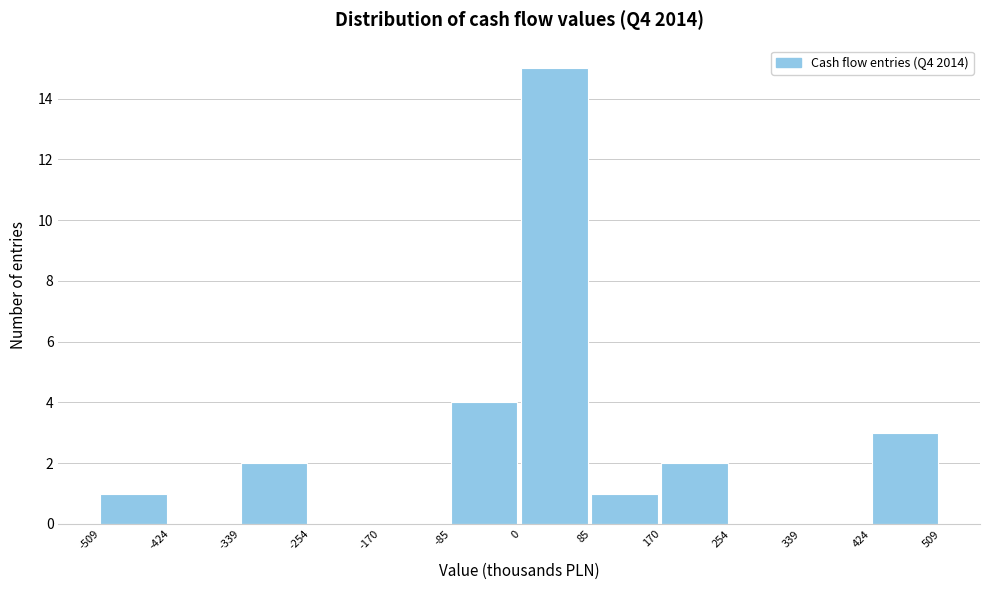

Over which range of the x-axis is the bar tallest?

0 to 85